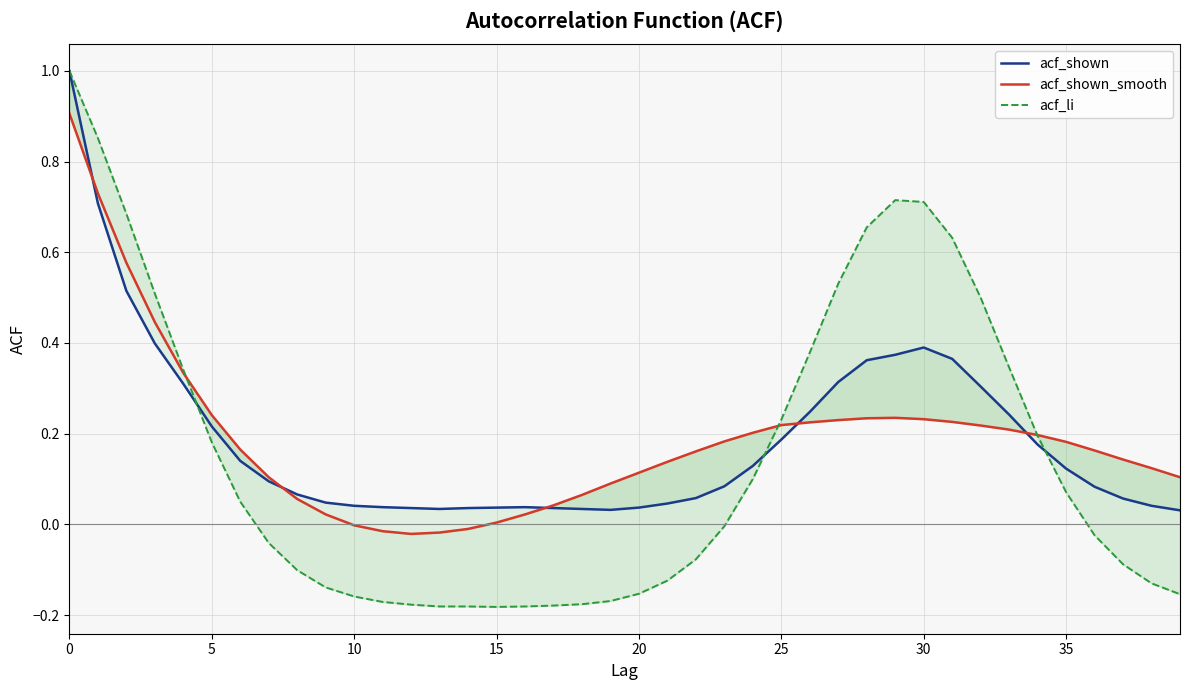

What is the label of the 24th point from the left?

23